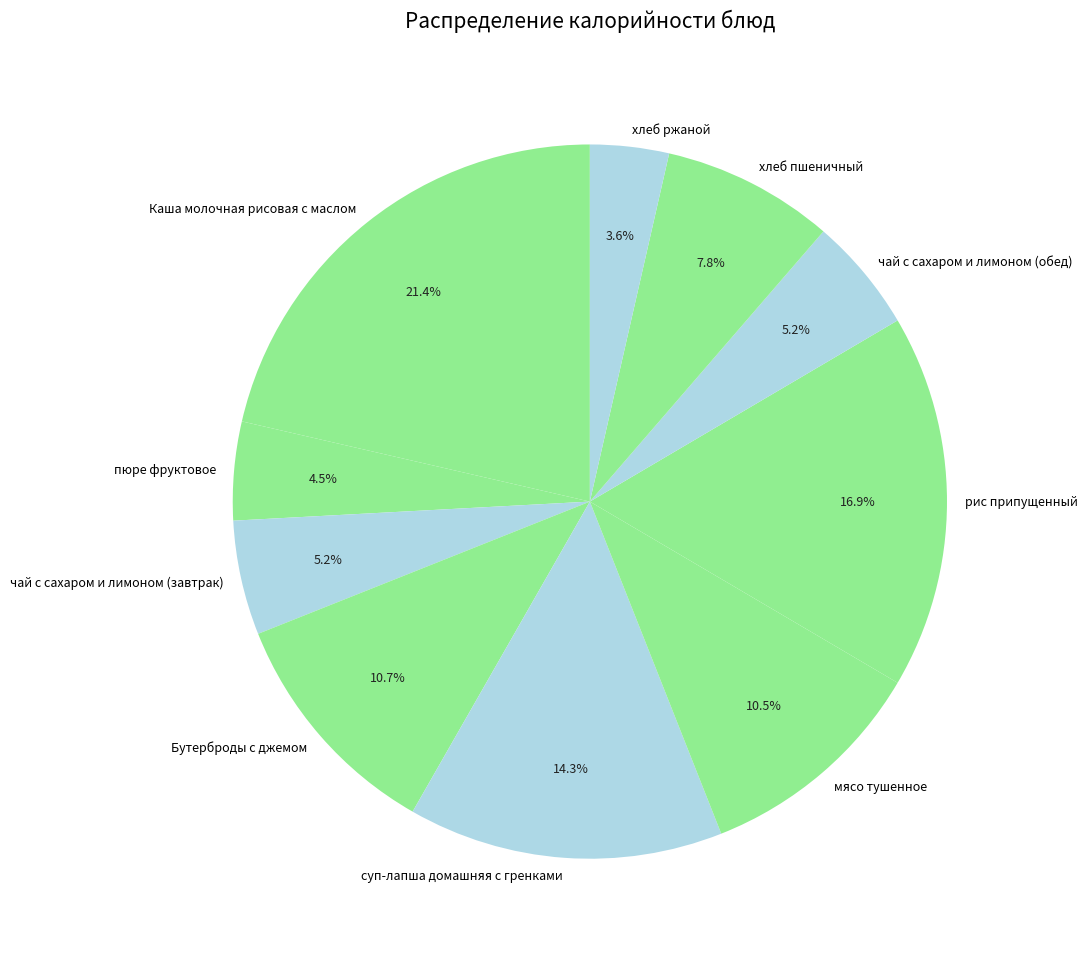

Does хлеб ржаной represent more than half of the total?

No